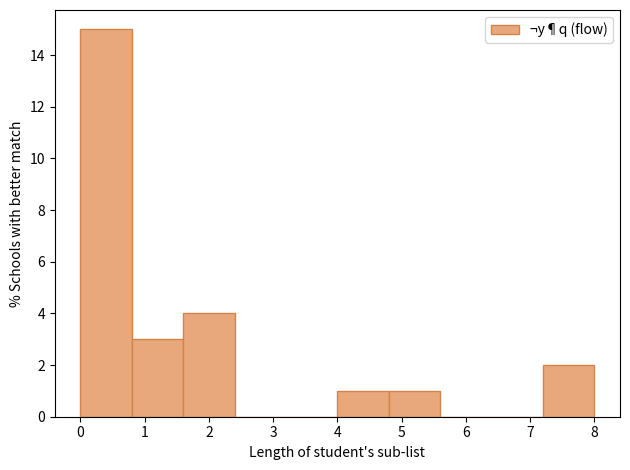

Reading left to right, list every bar in this chart as the range it spans on the x-axis followed by its height. The values are not printed on the chart, so give them approximately, as read against the axis.

0.0 to 0.8: 15
0.8 to 1.6: 3
1.6 to 2.4: 4
2.4 to 3.2: 0
3.2 to 4.0: 0
4.0 to 4.8: 1
4.8 to 5.6: 1
5.6 to 6.4: 0
6.4 to 7.2: 0
7.2 to 8.0: 2